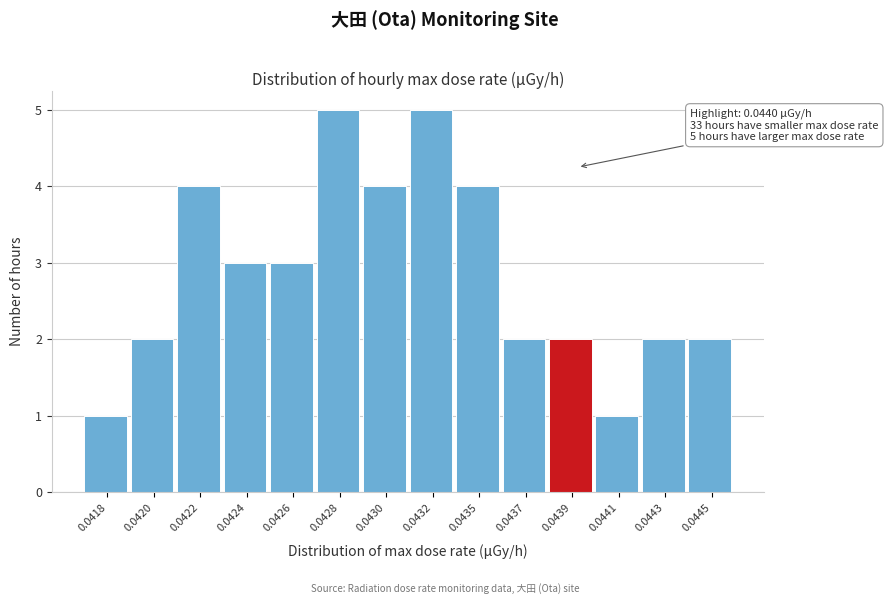

Reading right to left, extract all data points from this chart.

0.0445=2	0.0443=2	0.0441=1	0.0439=2	0.0437=2	0.0435=4	0.0432=5	0.0430=4	0.0428=5	0.0426=3	0.0424=3	0.0422=4	0.0420=2	0.0418=1